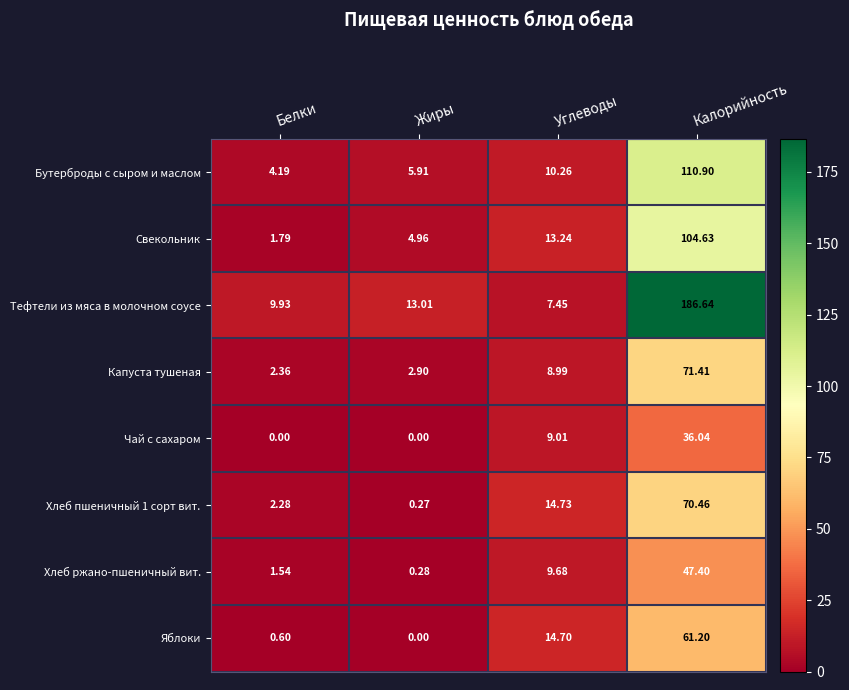

Which series has the largest range (max minus min)?

Тефтели из мяса в молочном соусе